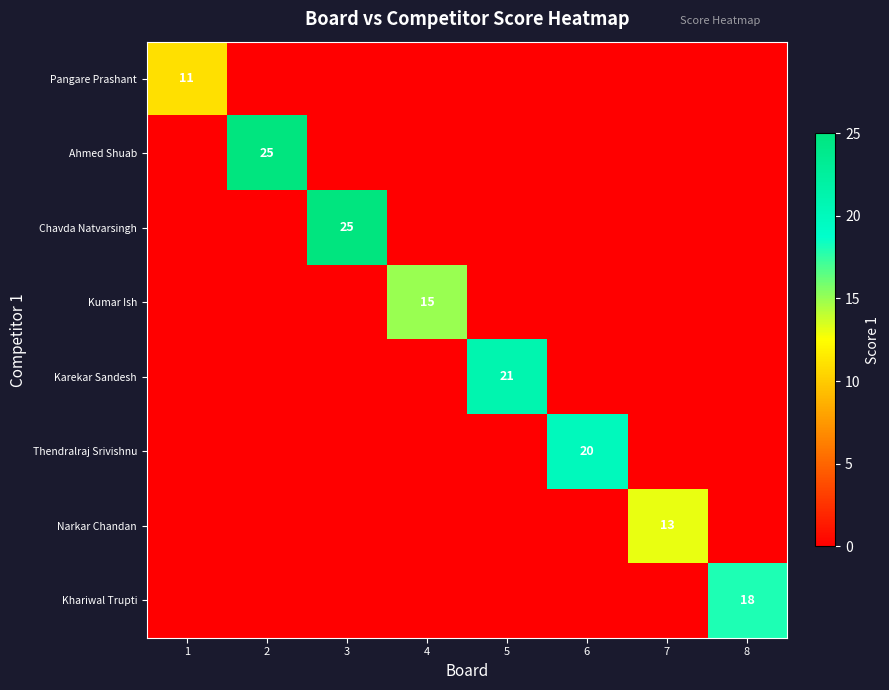

True or false: Karekar Sandesh has a value of 21 at 5.

True